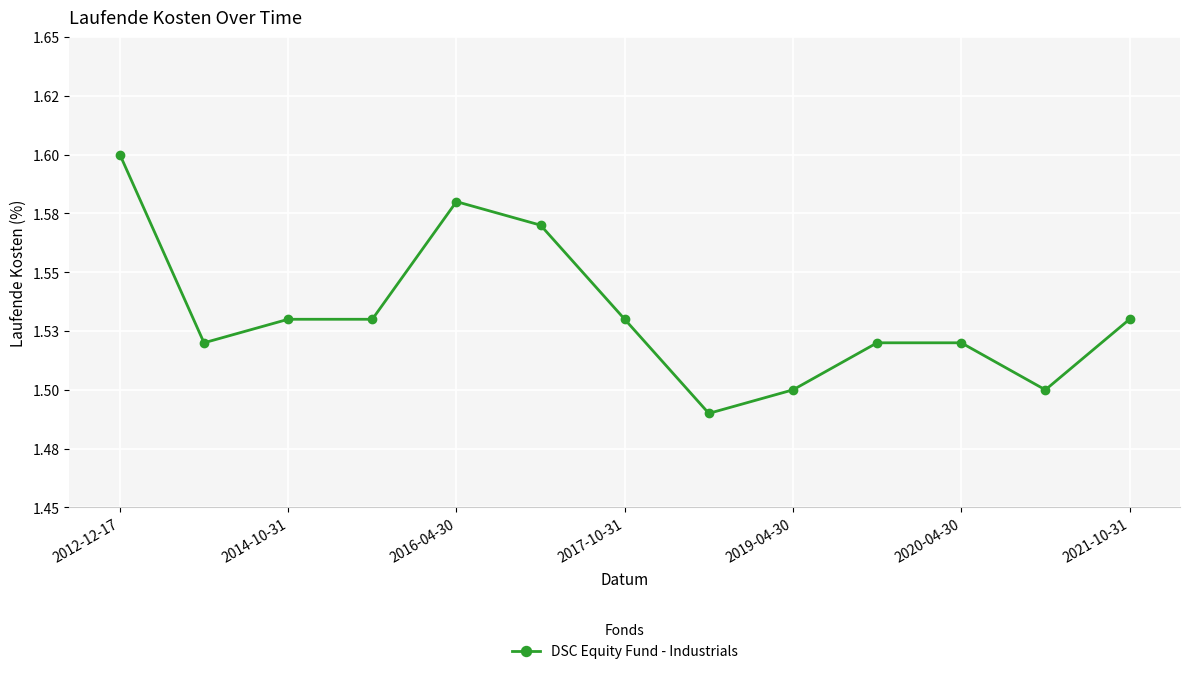

What is the difference between the second highest and second lowest values?

0.1